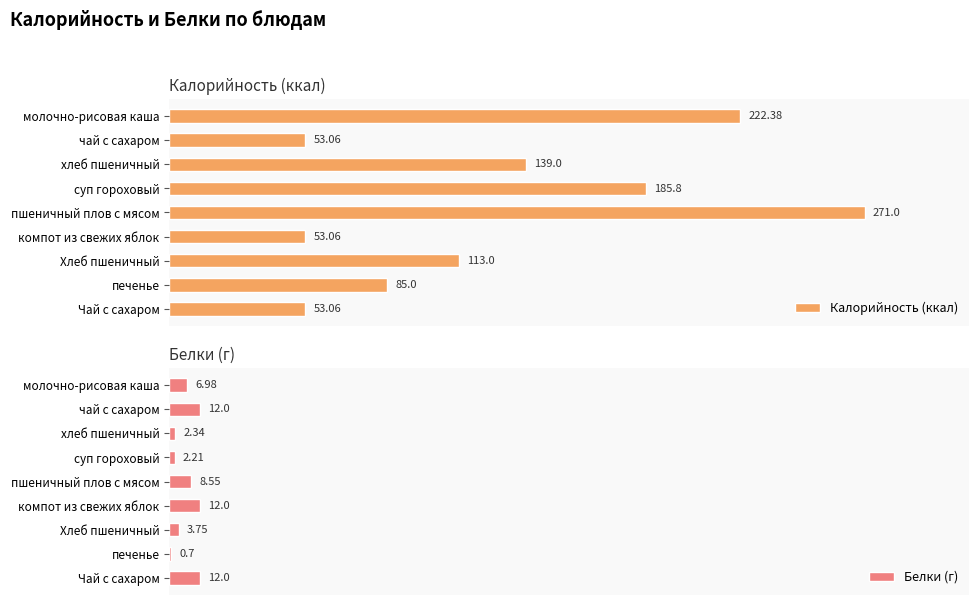

How many bars are there in total?

18